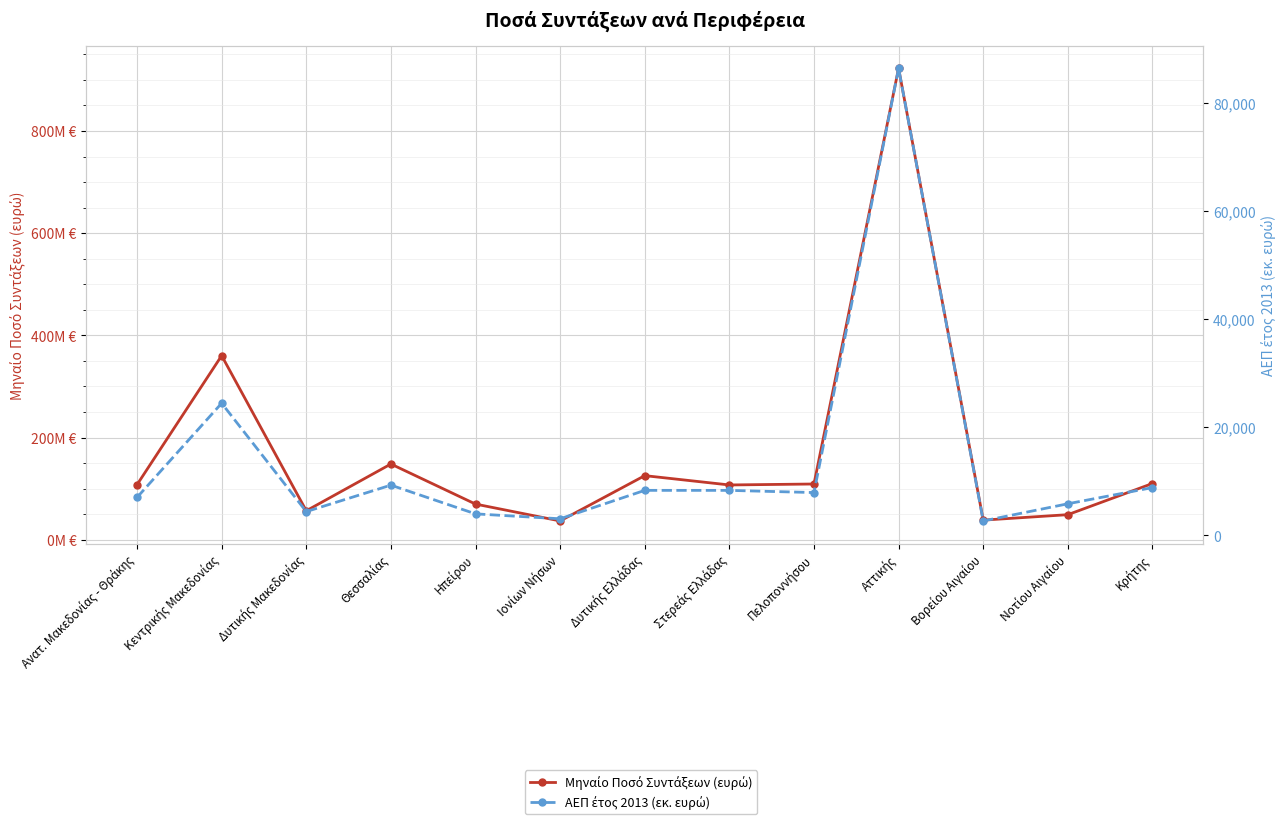

What is the label of the 10th point from the left?

Αττικής